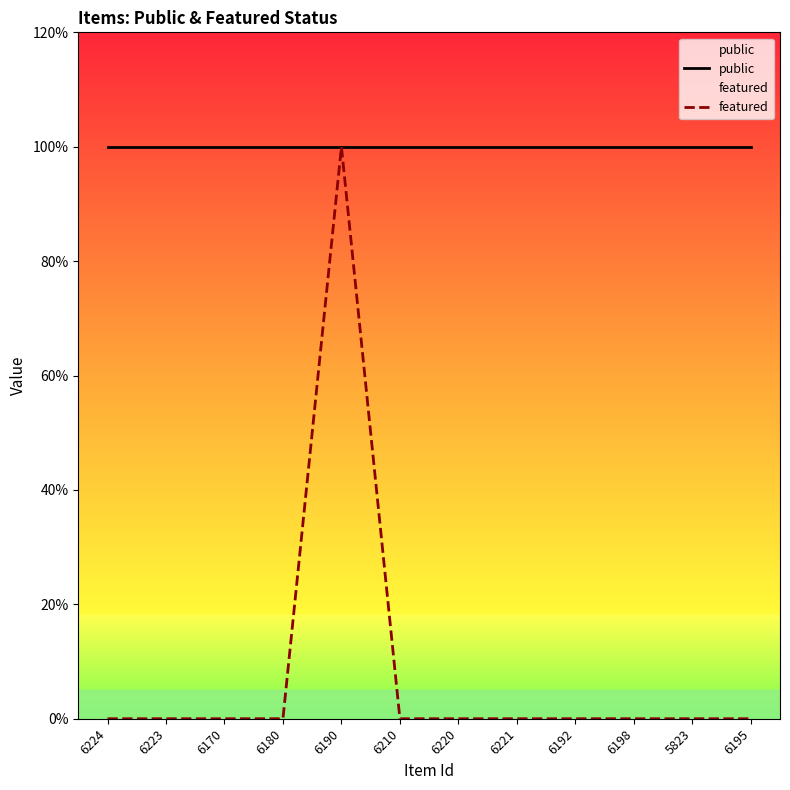

What is the total value across all series at 6180?

1